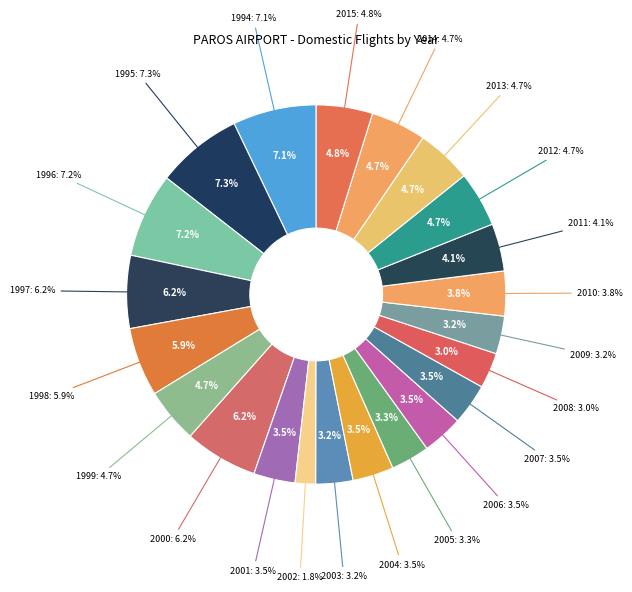

What percentage is the 1998 slice, to the nearest percent?

6%